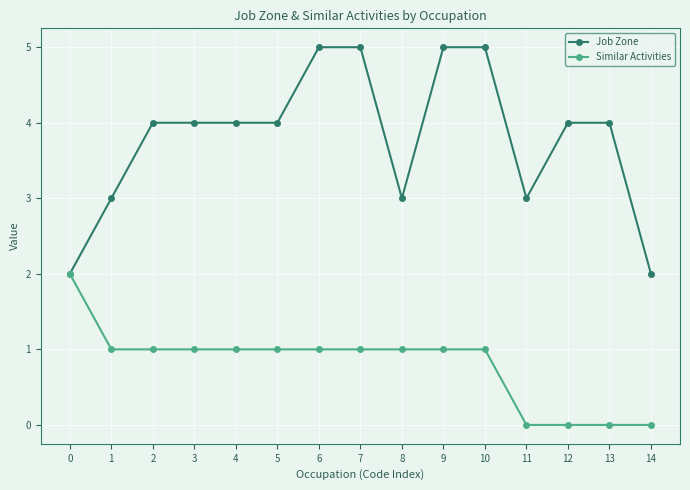

At 12, list the series in order from largest to smallest.

Job Zone, Similar Activities